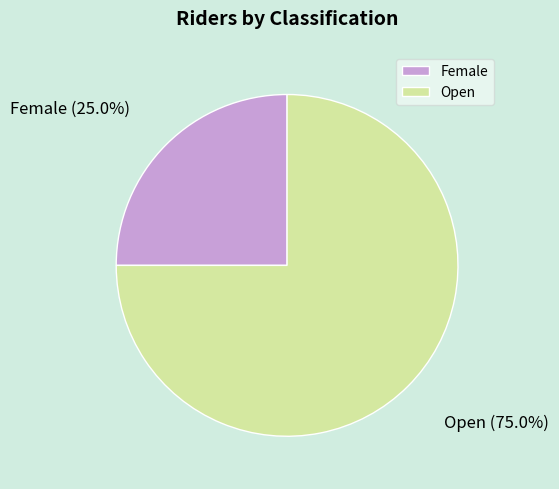

Which category has the smallest portion of the pie?

Female